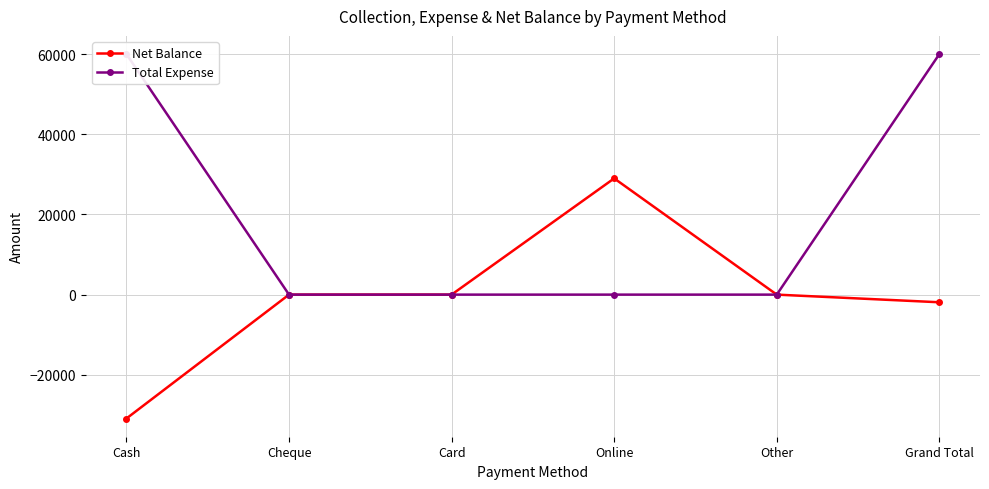

Between Cash and Online, which series saw the biggest shift?

Total Expense